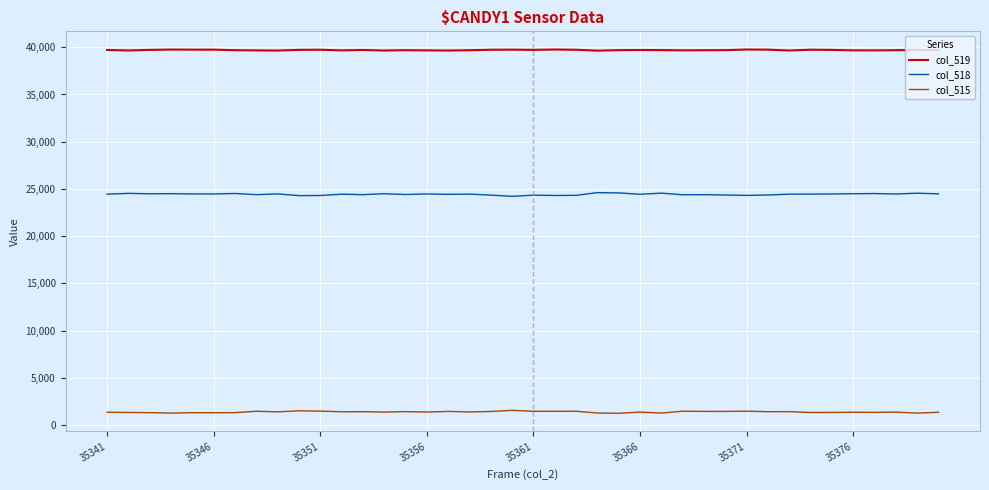

What is the smallest value displayed?

1263